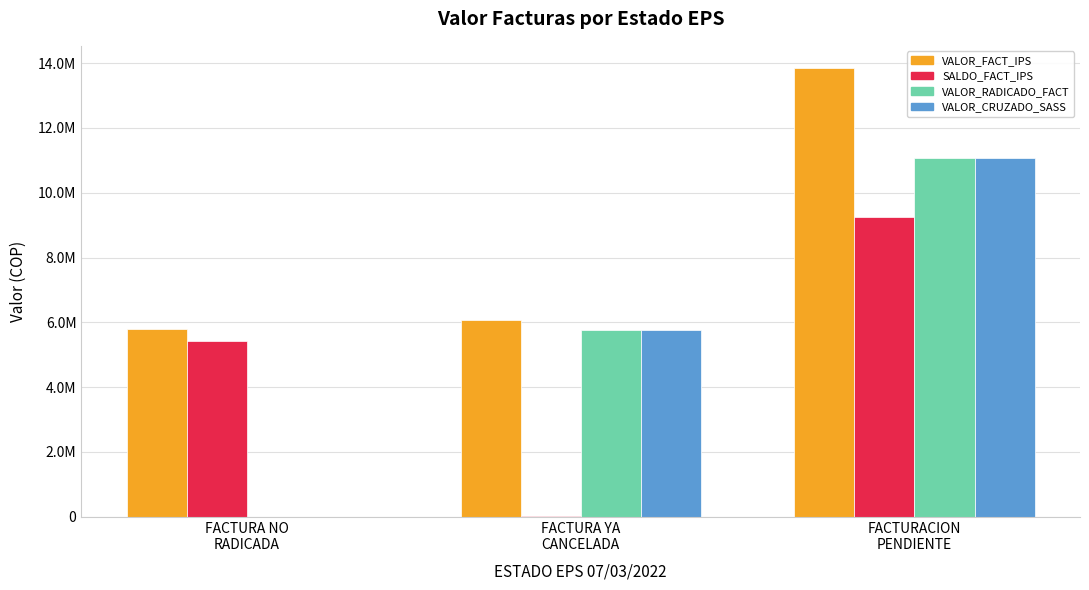

Rank the categories by VALOR_CRUZADO_SASS value from lowest to highest.

FACTURA NO
RADICADA, FACTURA YA
CANCELADA, FACTURACION
PENDIENTE